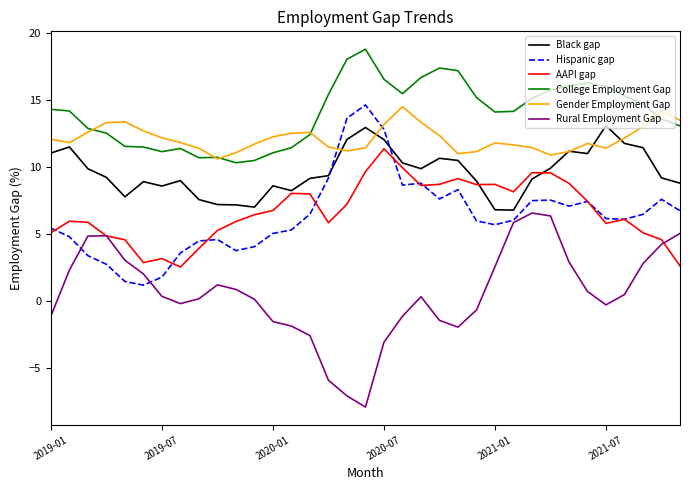

Which series has the largest total across all categories?

College Employment Gap